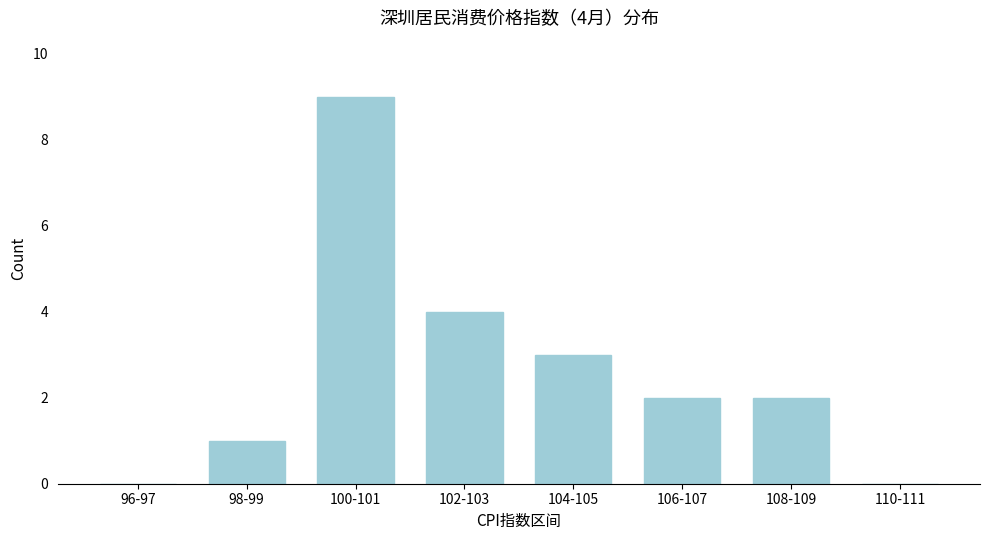

Reading left to right, transcribe all the data shown in this chart.

96-97=0	98-99=1	100-101=9	102-103=4	104-105=3	106-107=2	108-109=2	110-111=0